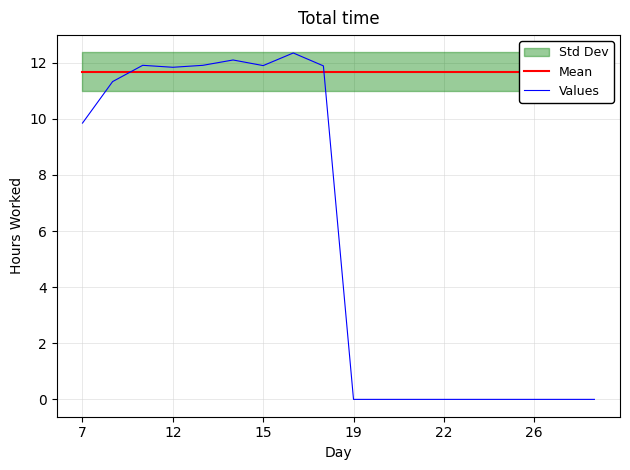

At which label is Values closest to 6?

7